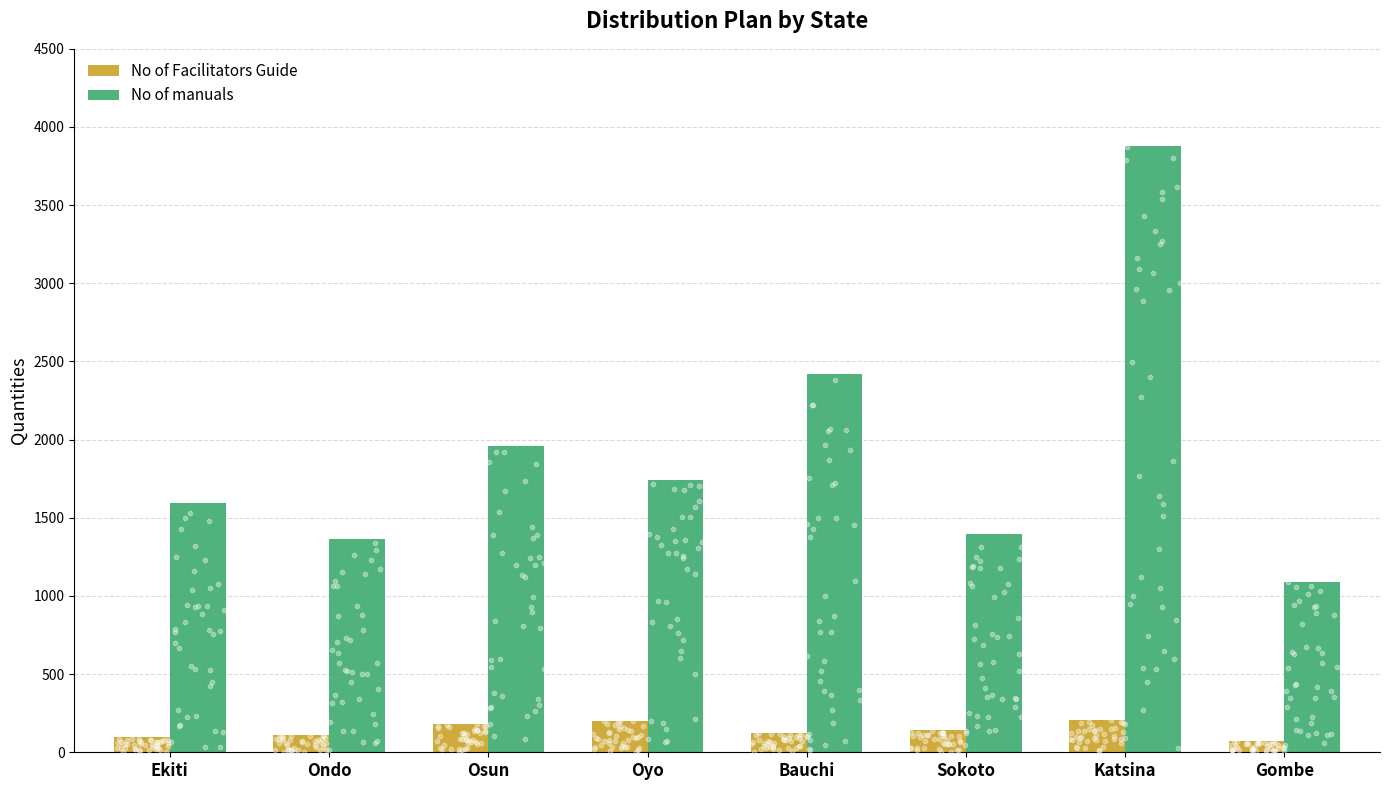

At which category is the sum across all series the highest?

Katsina